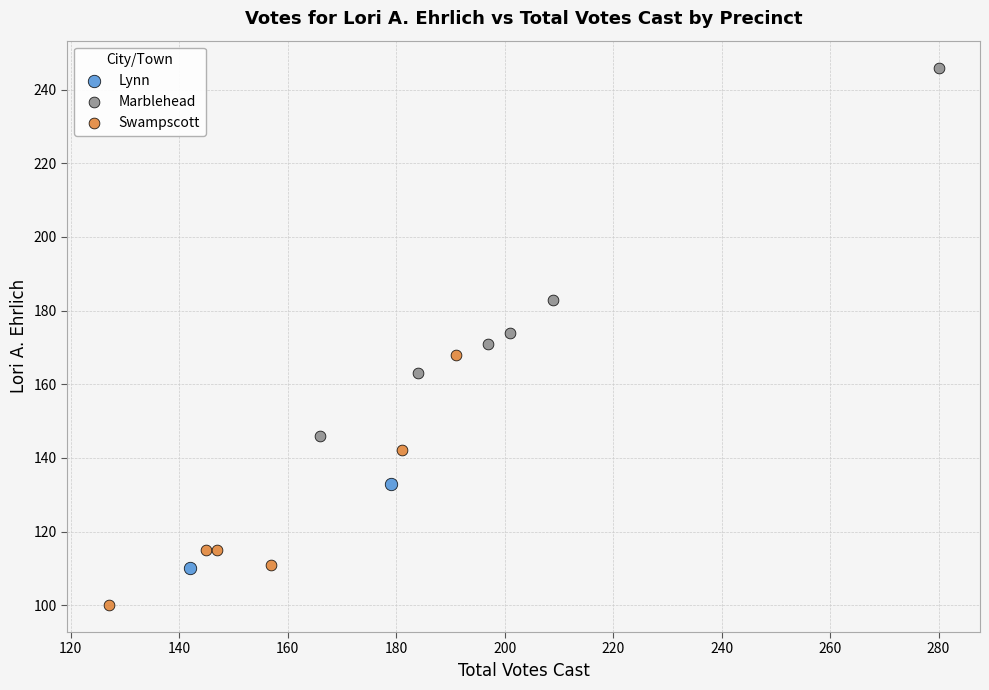

Which series reaches the minimum Y coordinate?

Swampscott